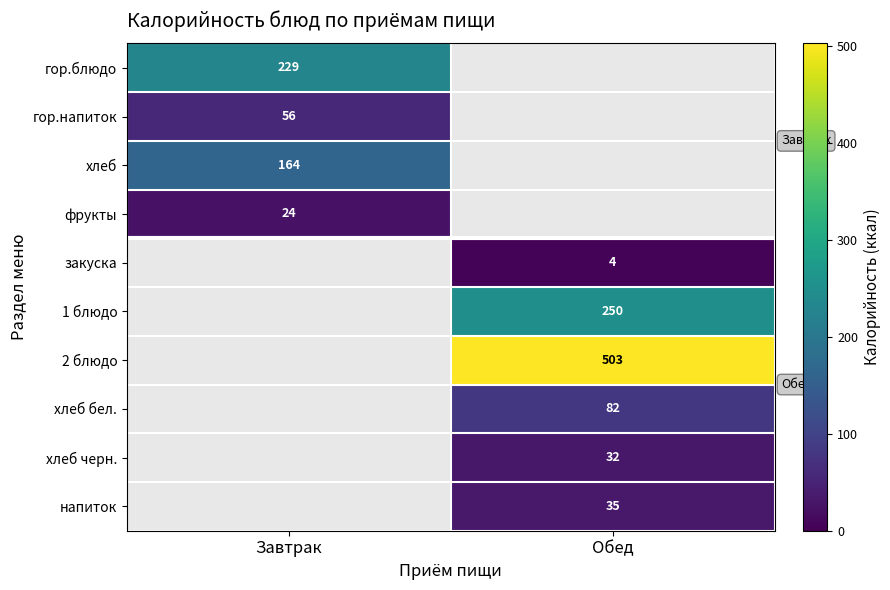

Is it true that закуска equals 4 at Обед?

True